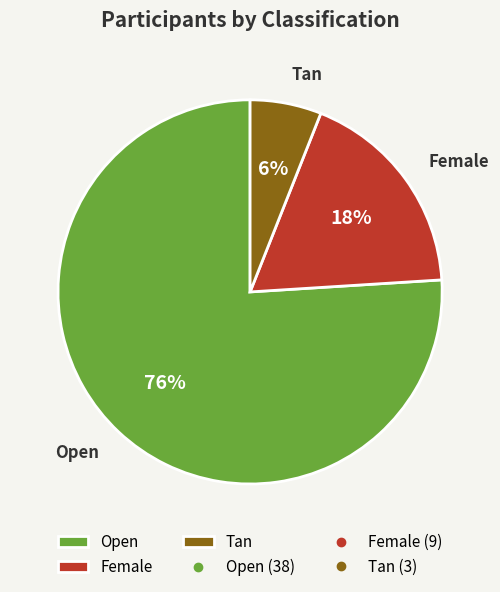

To the nearest percent, what percentage of the pie is Tan?

6%